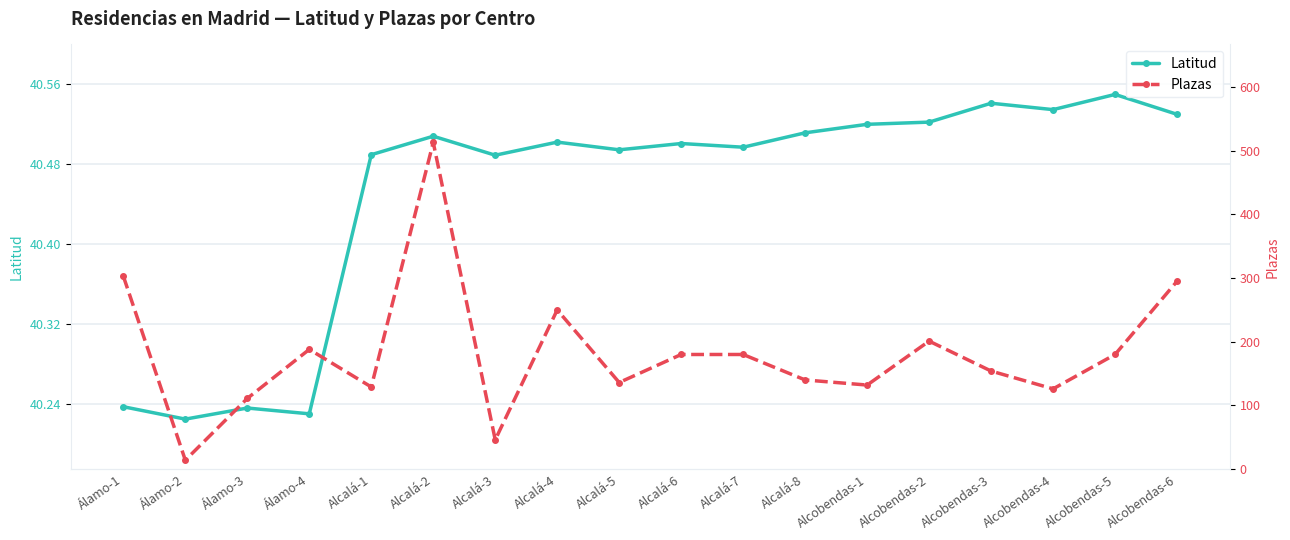

Where do Plazas and Latitud first cross each other?

Álamo-1 and Álamo-2